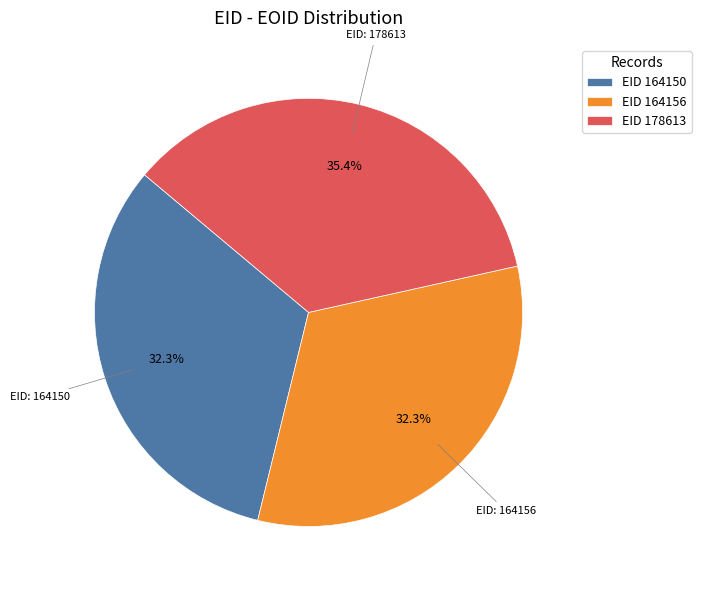

Which slice is the largest?

EID 178613